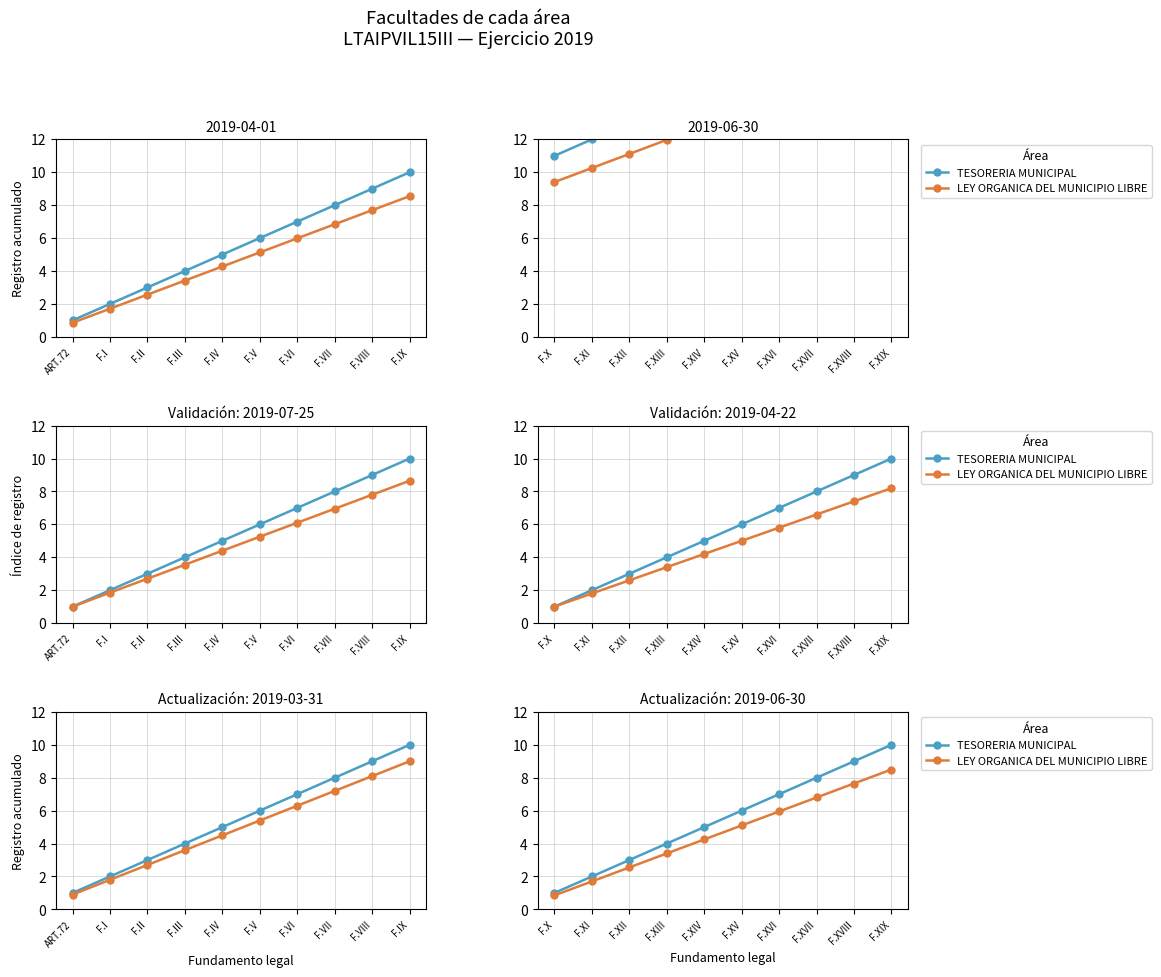

What is the difference between the TESORERIA MUNICIPAL values at F.XVIII and F.XIV?

4.0